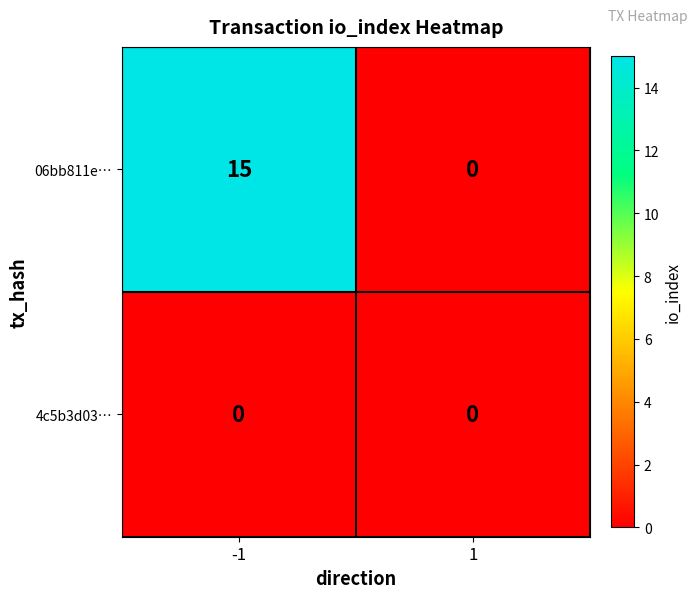

What is the sum of all 06bb811e… values?

15